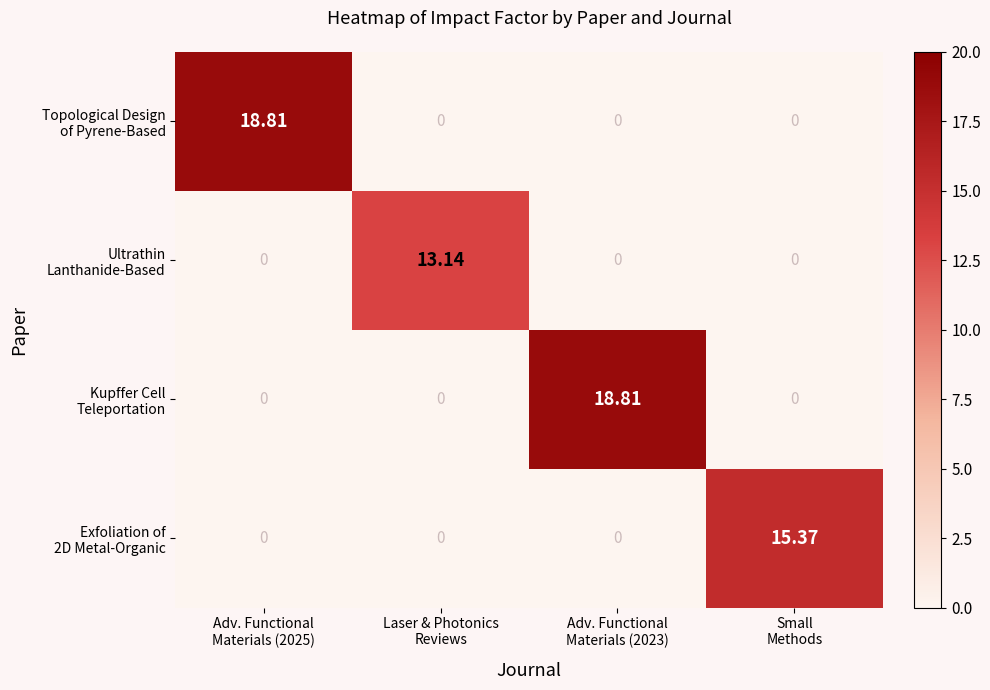

Count the number of categories in the chart.

4